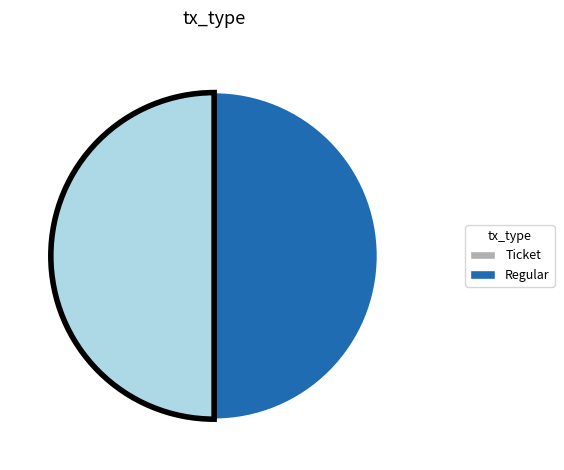

True or false: Regular accounts for 91% of the total.

False